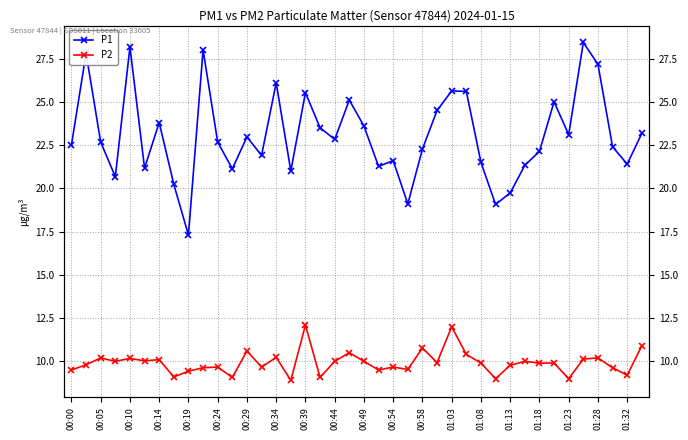

What is the difference between the highest and lowest values at 31?

11.3